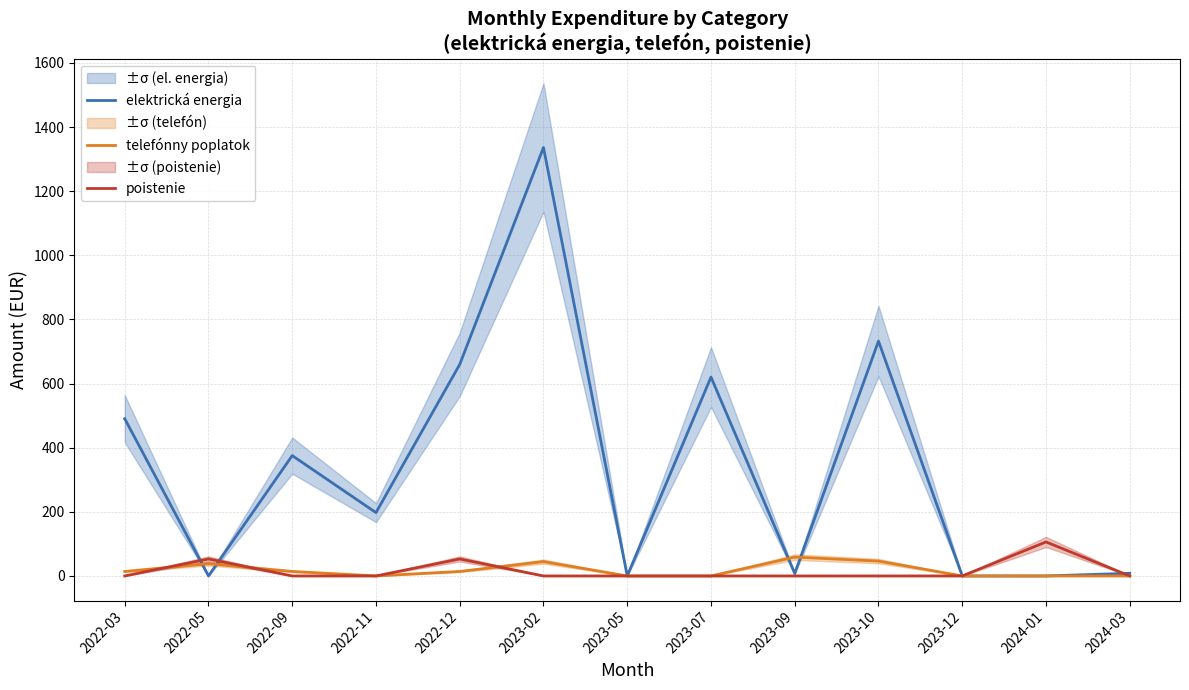

What is the difference between the maximum and minimum values in the poistenie series?

106.0